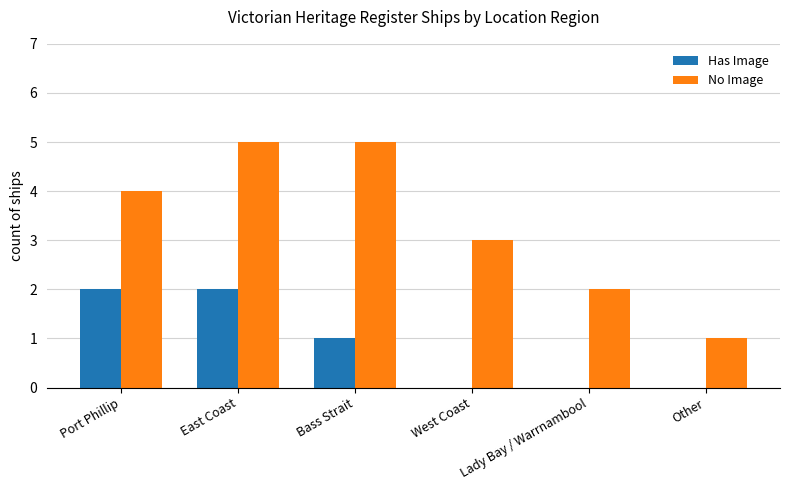

Which series has the largest total across all categories?

No Image